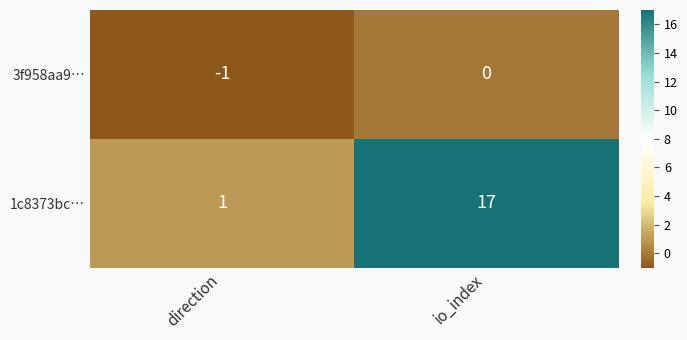

Which series changed the most between direction and io_index?

1c8373bc…